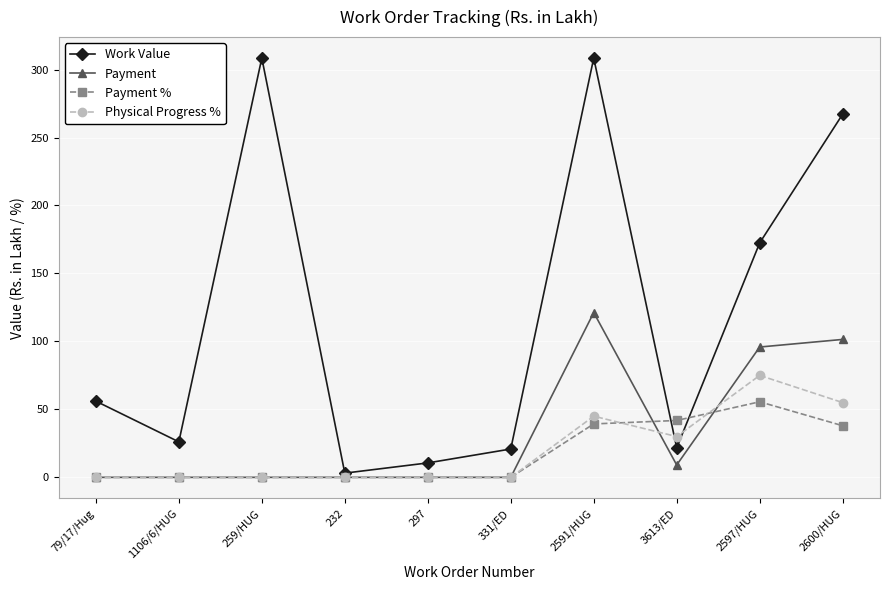

Rank the series by their maximum value, from lowest to highest.

Payment %, Physical Progress %, Payment, Work Value